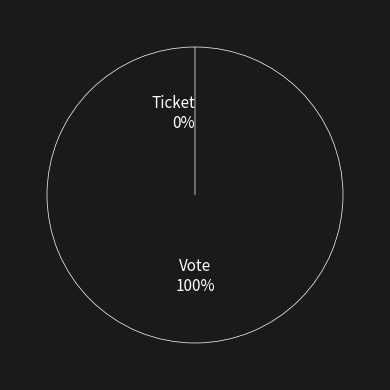

Between Vote and Ticket, which is larger?

Vote